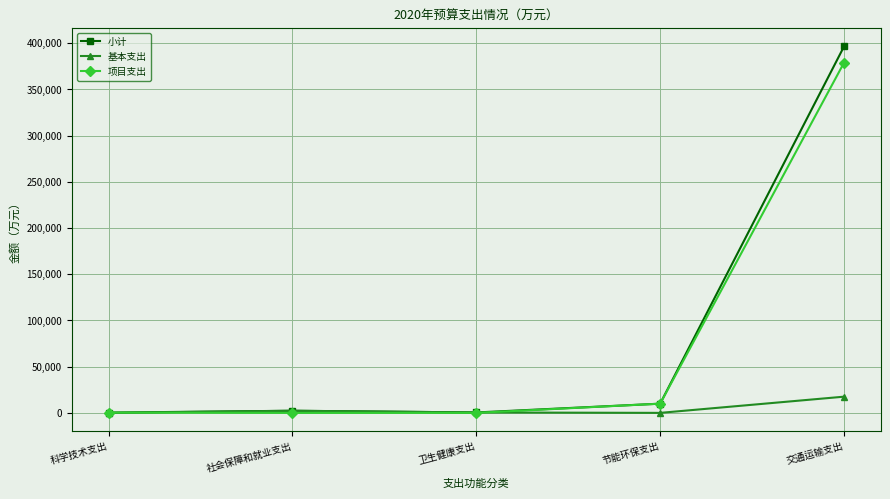

Rank the series at 交通运输支出 from highest to lowest value.

小计, 项目支出, 基本支出